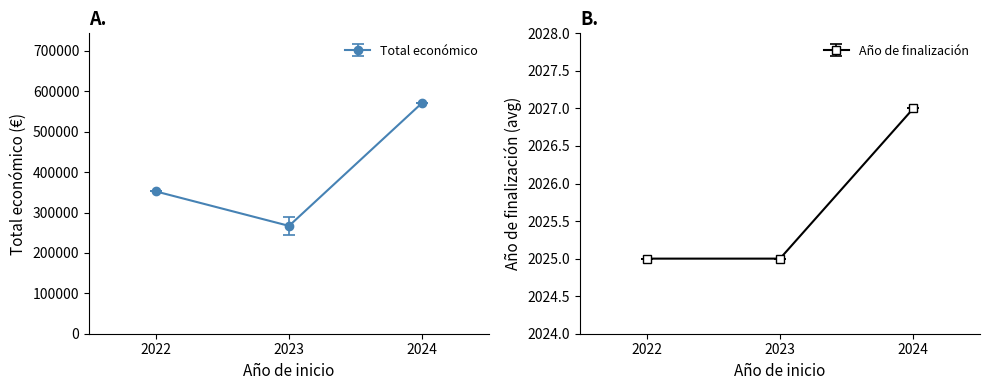

What is the approximate value of Total económico at 2022?

352350.0